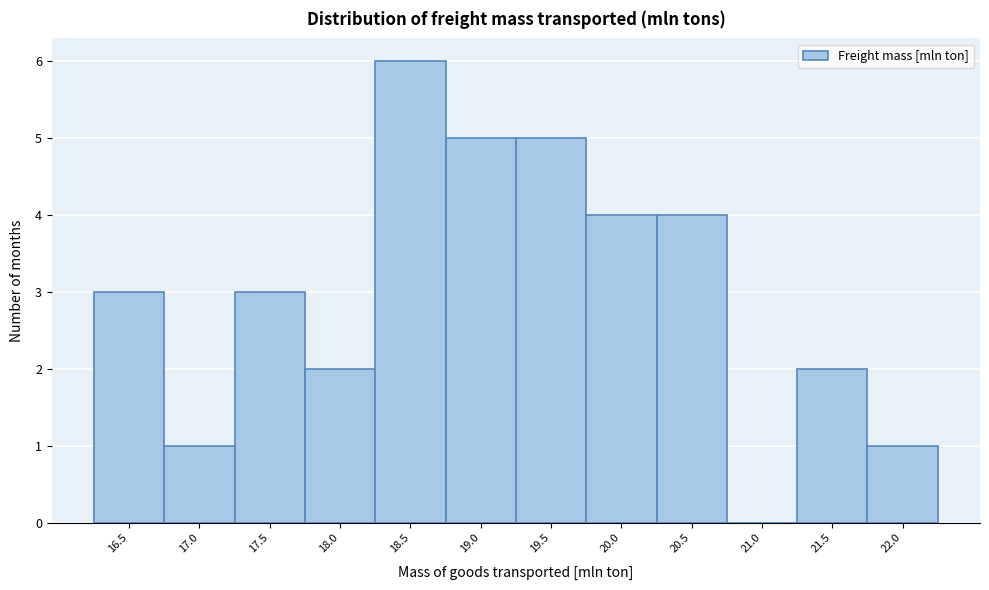

Reading left to right, what are all the values shown in this chart?

16.5=3	17.0=1	17.5=3	18.0=2	18.5=6	19.0=5	19.5=5	20.0=4	20.5=4	21.0=0	21.5=2	22.0=1